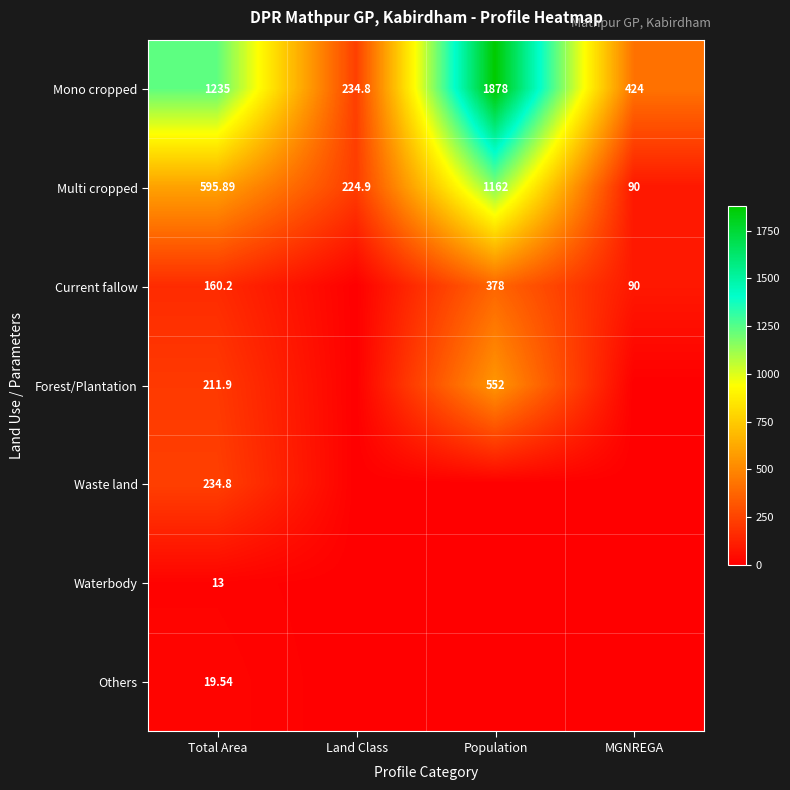

Rank the series at Total Area from lowest to highest value.

Waterbody, Others, Current fallow, Forest/Plantation, Waste land, Multi cropped, Mono cropped